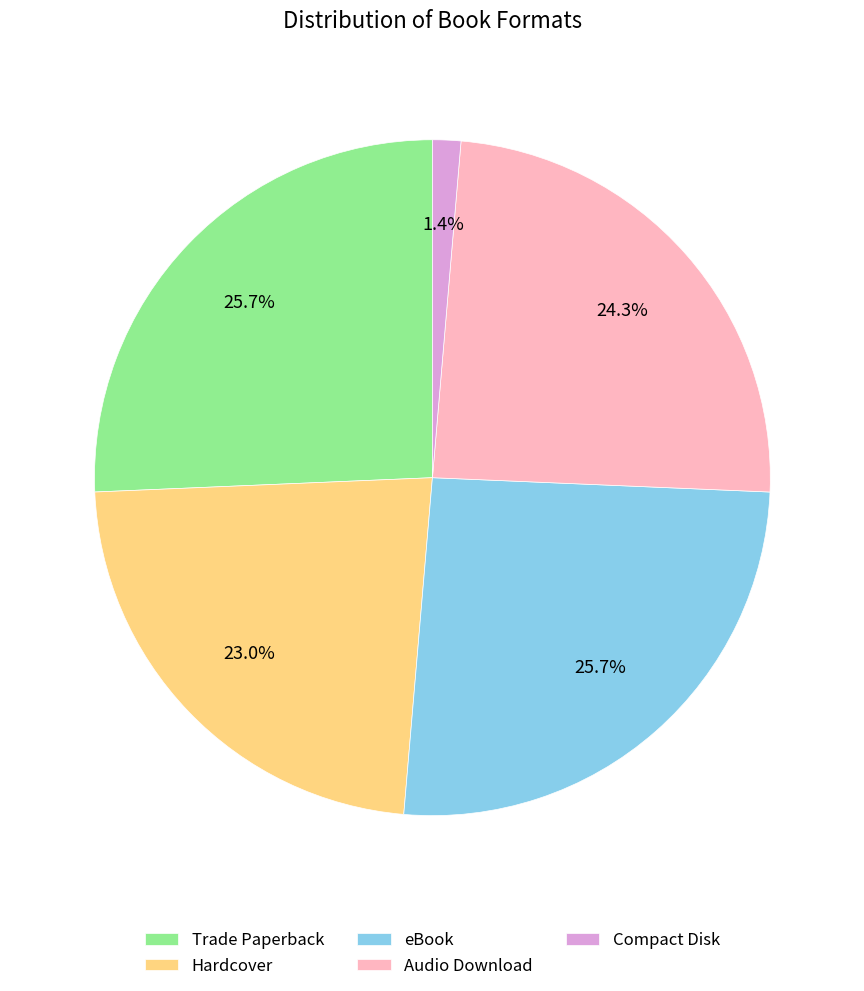

What is the smallest slice in the pie chart?

Compact Disk